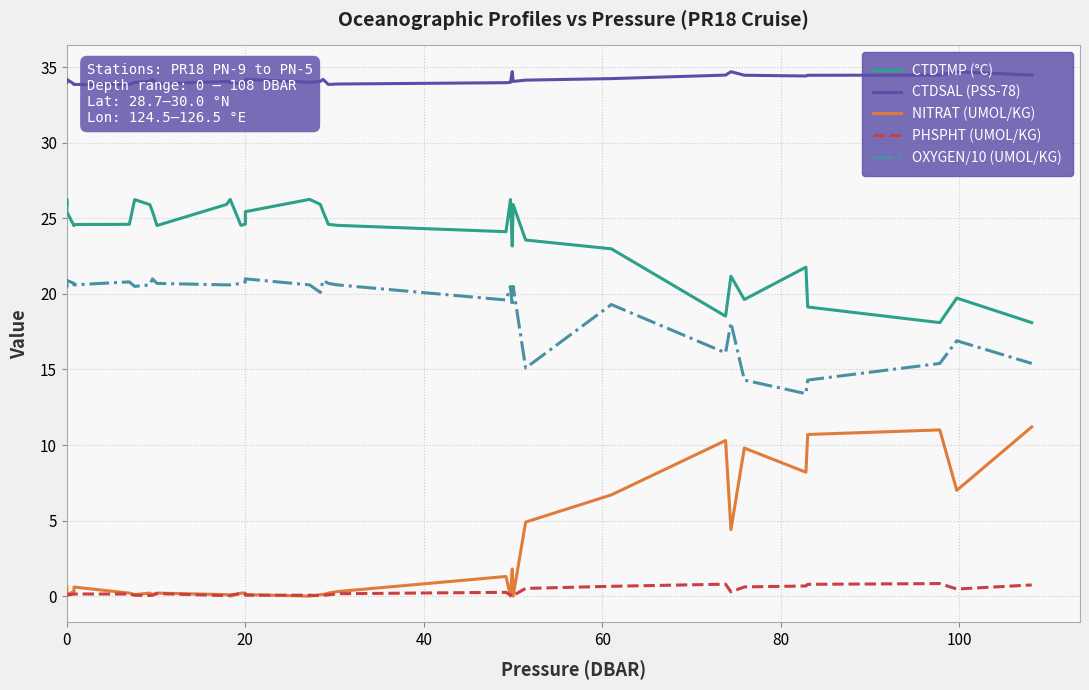

How many interior local valleys does the NITRAT (UMOL/KG) series have?

9